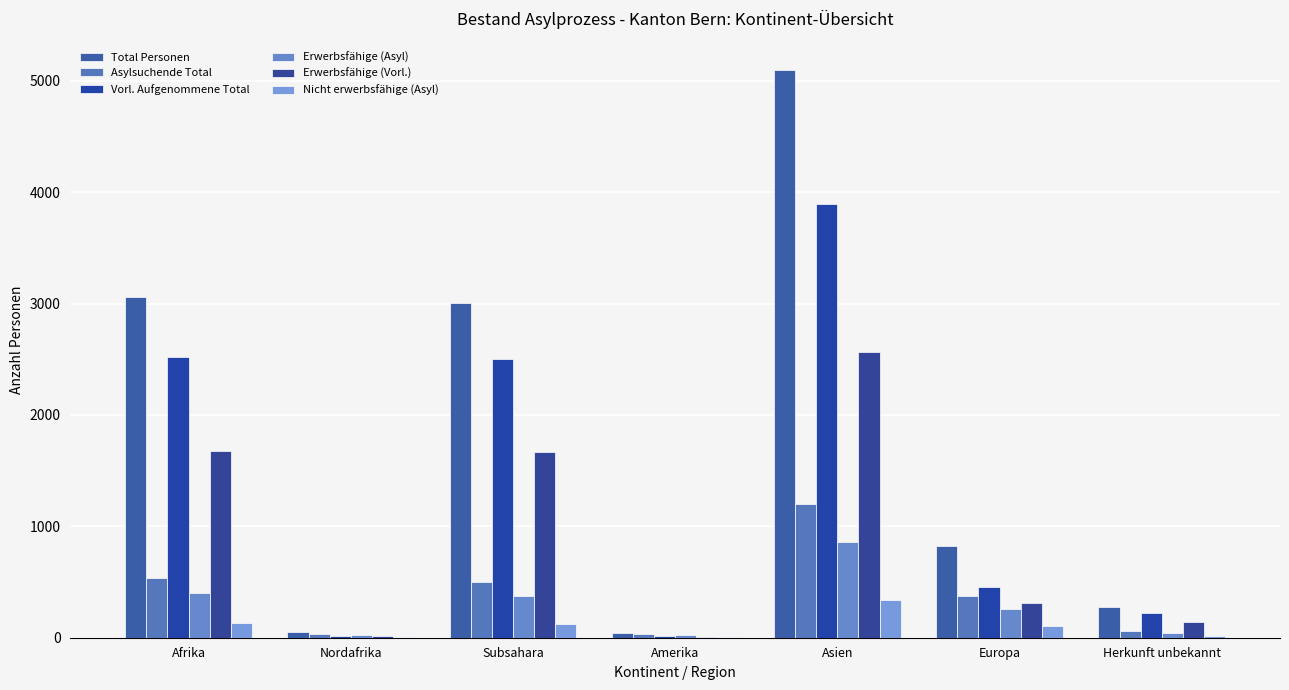

How many data points does each series have?

7